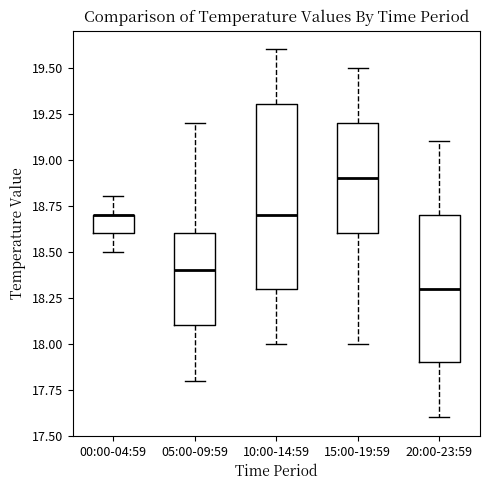

Reading left to right, read every box against the y-axis: the position of its median line, the range the box covers, and the ends of its whiskers. The values are not printed on the chart, so give them approximately, as read against the axis.

00:00-04:59: median 18.7 (drawn on the box's upper edge), box 18.6 to 18.7, whiskers 18.5 to 18.8
05:00-09:59: median 18.4, box 18.1 to 18.6, whiskers 17.8 to 19.2
10:00-14:59: median 18.7, box 18.3 to 19.3, whiskers 18.0 to 19.6
15:00-19:59: median 18.9, box 18.6 to 19.2, whiskers 18.0 to 19.5
20:00-23:59: median 18.3, box 17.9 to 18.7, whiskers 17.6 to 19.1